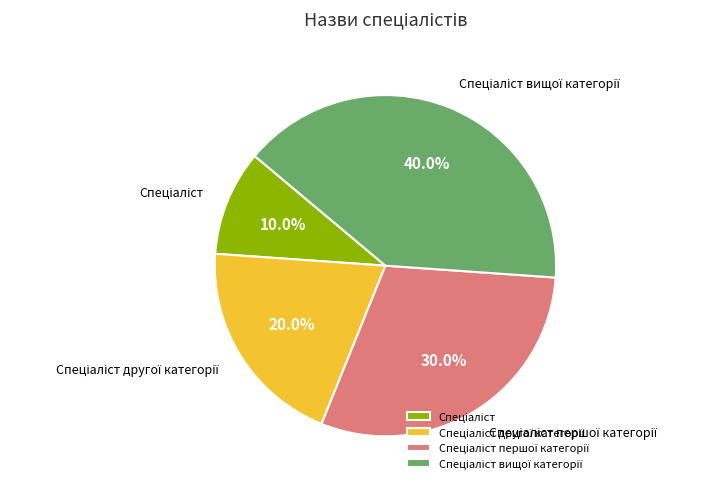

Is there any slice that represents more than half of the pie?

No